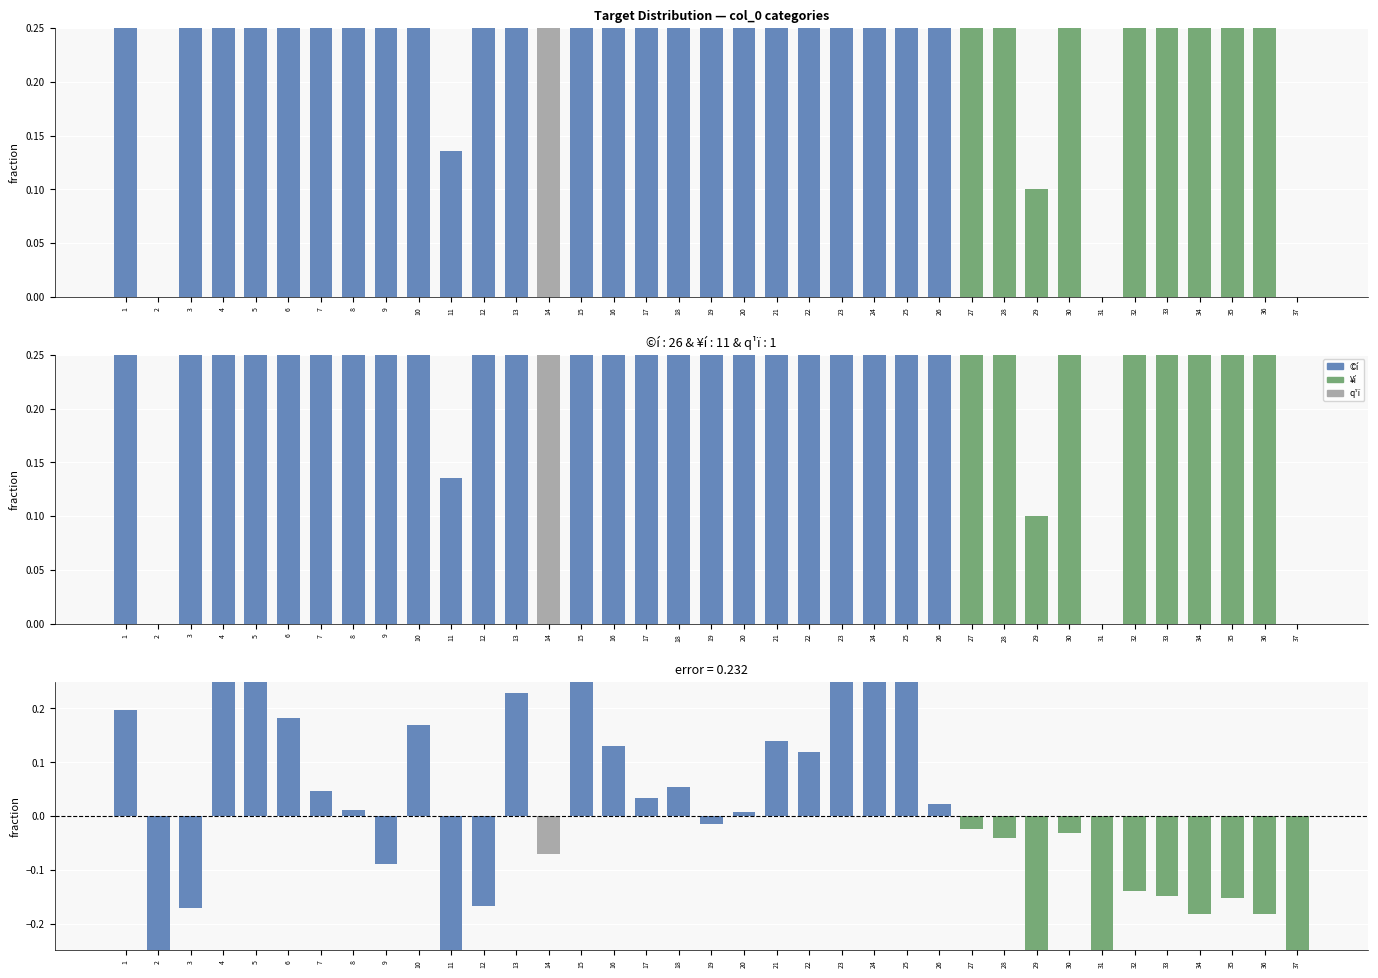

Reading left to right, list all the values displayed in this chart.

©í: 1=0.6	2=0.0	3=0.3	4=1.0	5=0.7	6=0.6	7=0.5	8=0.5	9=0.4	10=0.6	11=0.1	12=0.3	13=0.7	14=0.0	15=0.8	16=0.6	17=0.5	18=0.5	19=0.4	20=0.5	21=0.6	22=0.6	23=0.8	24=0.8	25=0.7	26=0.5	27=0.0	28=0.0	29=0.0	30=0.0	31=0.0	32=0.0	33=0.0	34=0.0	35=0.0	36=0.0	37=0.0
¥í: 1=0.0	2=0.0	3=0.0	4=0.0	5=0.0	6=0.0	7=0.0	8=0.0	9=0.0	10=0.0	11=0.0	12=0.0	13=0.0	14=0.0	15=0.0	16=0.0	17=0.0	18=0.0	19=0.0	20=0.0	21=0.0	22=0.0	23=0.0	24=0.0	25=0.0	26=0.0	27=0.4	28=0.4	29=0.1	30=0.4	31=0.0	32=0.3	33=0.3	34=0.3	35=0.3	36=0.3	37=0.0
q¹ï: 1=0.0	2=0.0	3=0.0	4=0.0	5=0.0	6=0.0	7=0.0	8=0.0	9=0.0	10=0.0	11=0.0	12=0.0	13=0.0	14=0.4	15=0.0	16=0.0	17=0.0	18=0.0	19=0.0	20=0.0	21=0.0	22=0.0	23=0.0	24=0.0	25=0.0	26=0.0	27=0.0	28=0.0	29=0.0	30=0.0	31=0.0	32=0.0	33=0.0	34=0.0	35=0.0	36=0.0	37=0.0
residual: 1=0.2	2=-0.4	3=-0.2	4=0.6	5=0.3	6=0.2	7=0.0	8=0.0	9=-0.1	10=0.2	11=-0.3	12=-0.2	13=0.2	14=-0.1	15=0.3	16=0.1	17=0.0	18=0.1	19=-0.0	20=0.0	21=0.1	22=0.1	23=0.3	24=0.3	25=0.3	26=0.0	27=-0.0	28=-0.0	29=-0.3	30=-0.0	31=-0.4	32=-0.1	33=-0.1	34=-0.2	35=-0.2	36=-0.2	37=-0.4